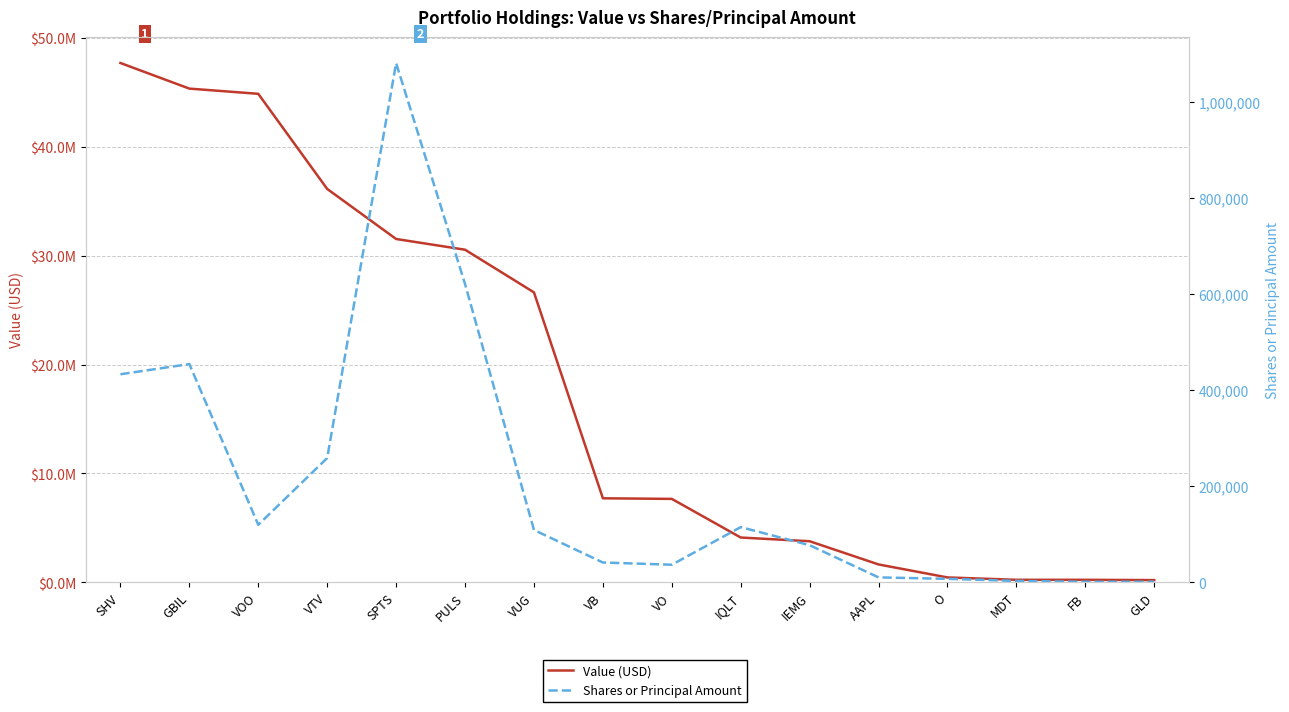

Count the number of data series in this chart.

2